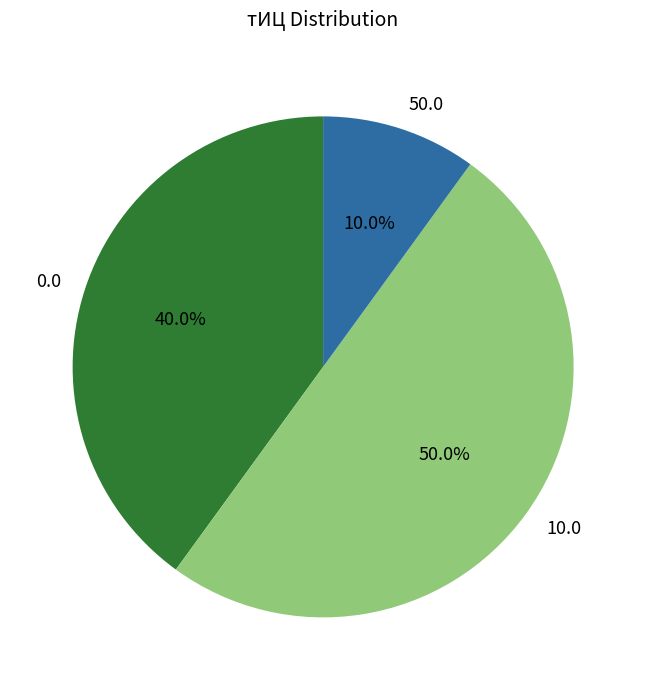

Which category has the biggest portion of the pie?

10.0